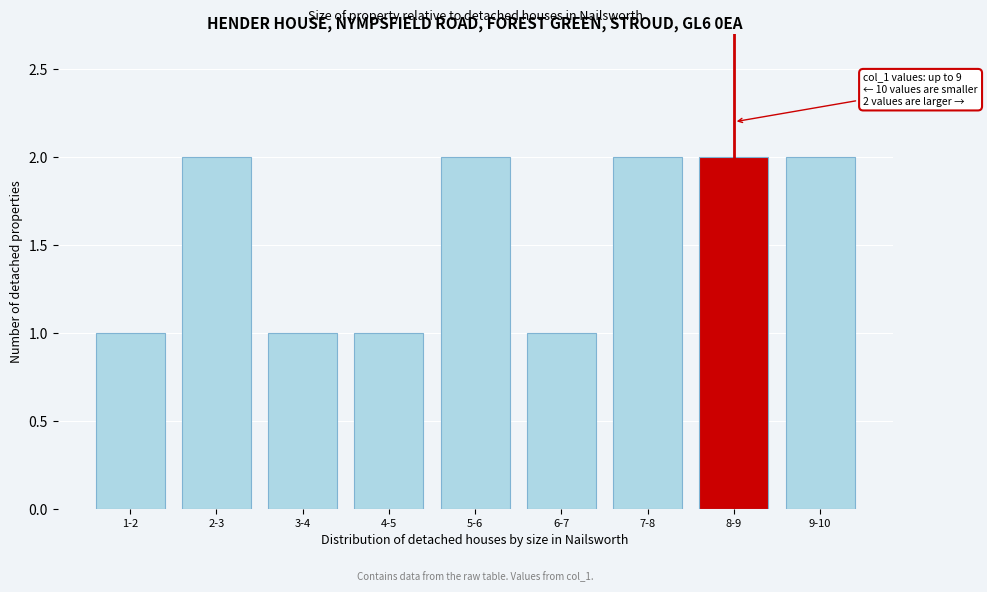

Reading right to left, extract all data points from this chart.

2	2	2	1	2	1	1	2	1